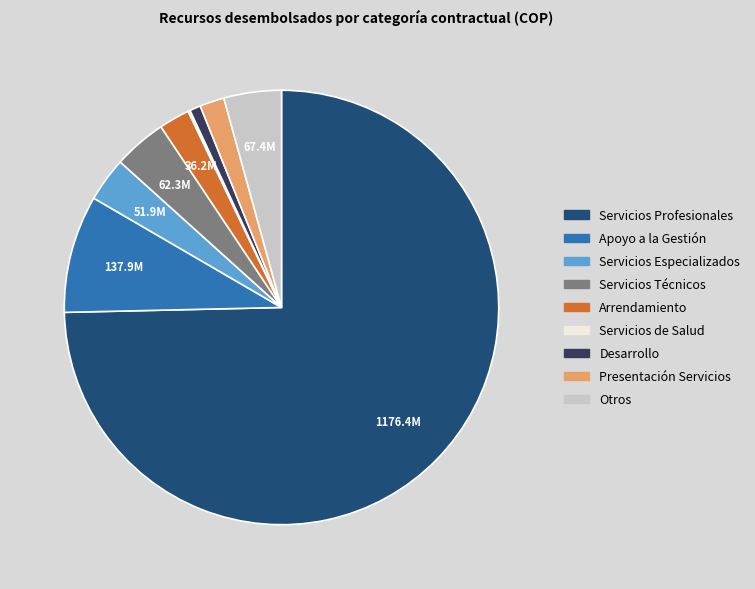

Is there any slice that represents more than half of the pie?

Yes